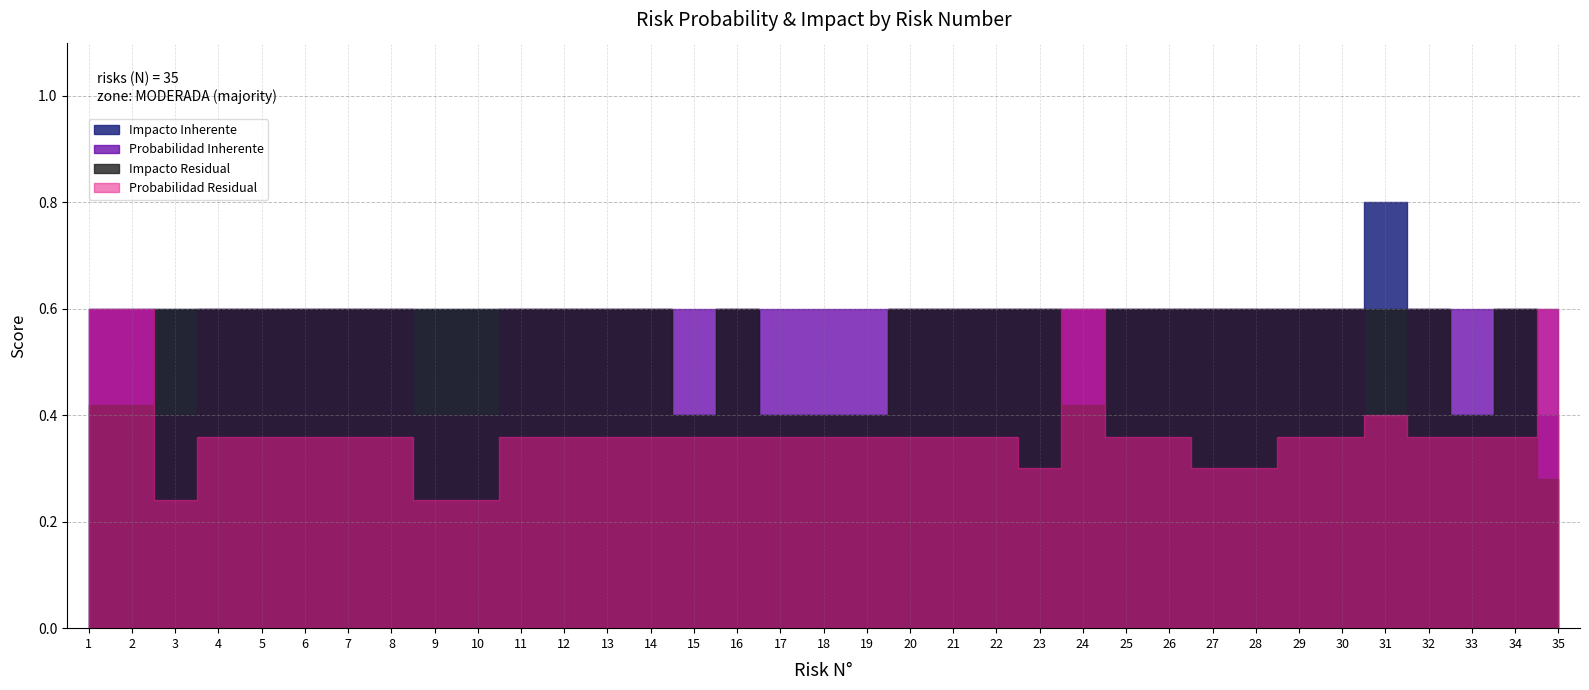

True or false: Probabilidad Inherente and Impacto Residual intersect in this chart.

True